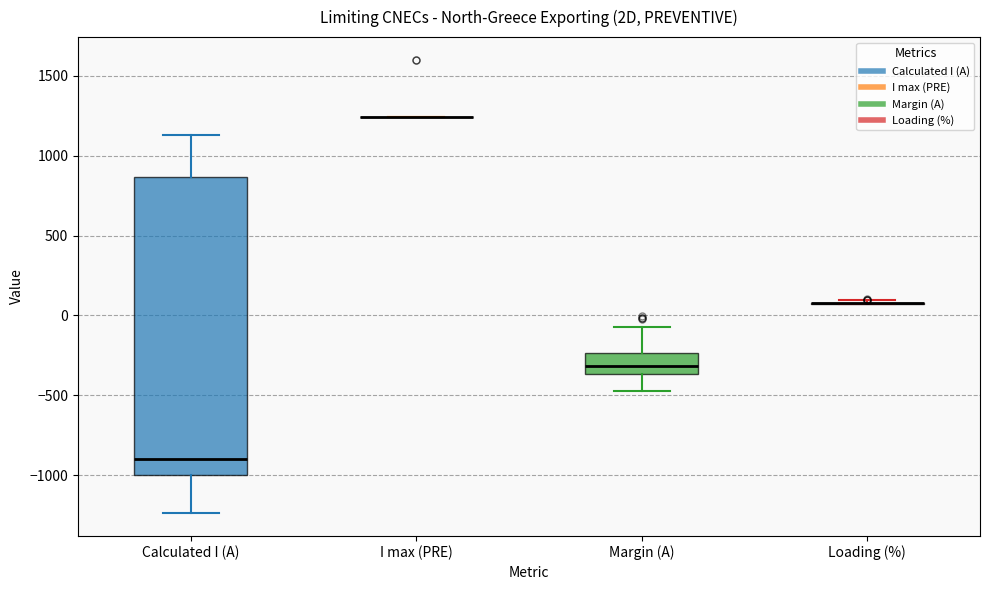

Reading left to right, read every box against the y-axis: the position of its median line, the range the box covers, and the ends of its whiskers. The values are not printed on the chart, so give them approximately, as read against the axis.

Calculated I (A): median -900, box -1000 to 850, whiskers -1250 to 1150
I max (PRE): box collapsed to a line at 1250, whiskers 1250 to 1250
Margin (A): median -300, box -350 to -250, whiskers -450 to -50
Loading (%): box collapsed to a line at 100, whiskers 50 to 100